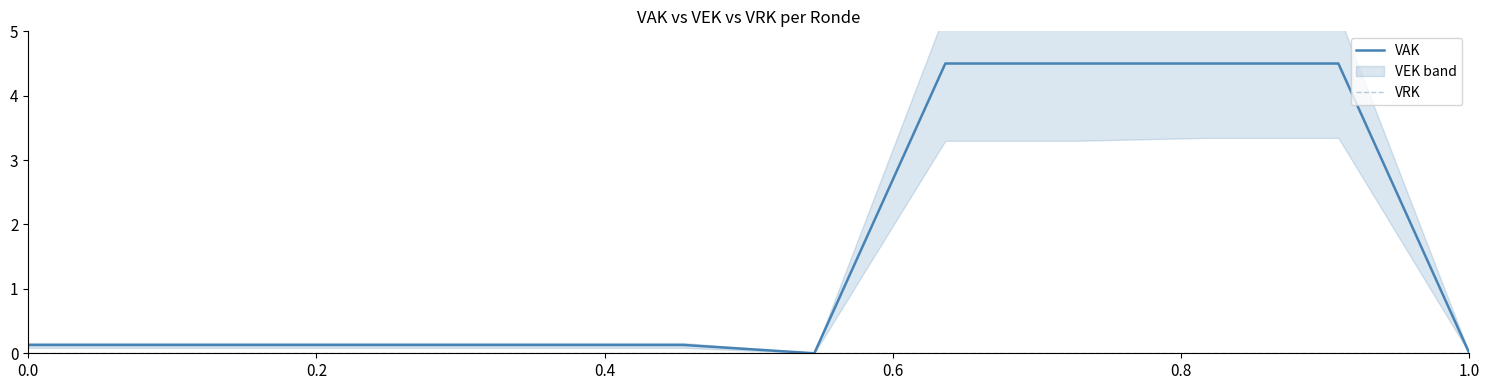

Reading left to right, list all the values displayed in this chart.

VAK: 0.1	0.1	0.1	0.1	0.1	0.1	0.0	4.5	4.5	4.5	4.5	0.0
VRK: 0.0	0.0	0.0	0.0	0.0	0.0	0.0	0.0	0.0	0.0	0.0	0.0